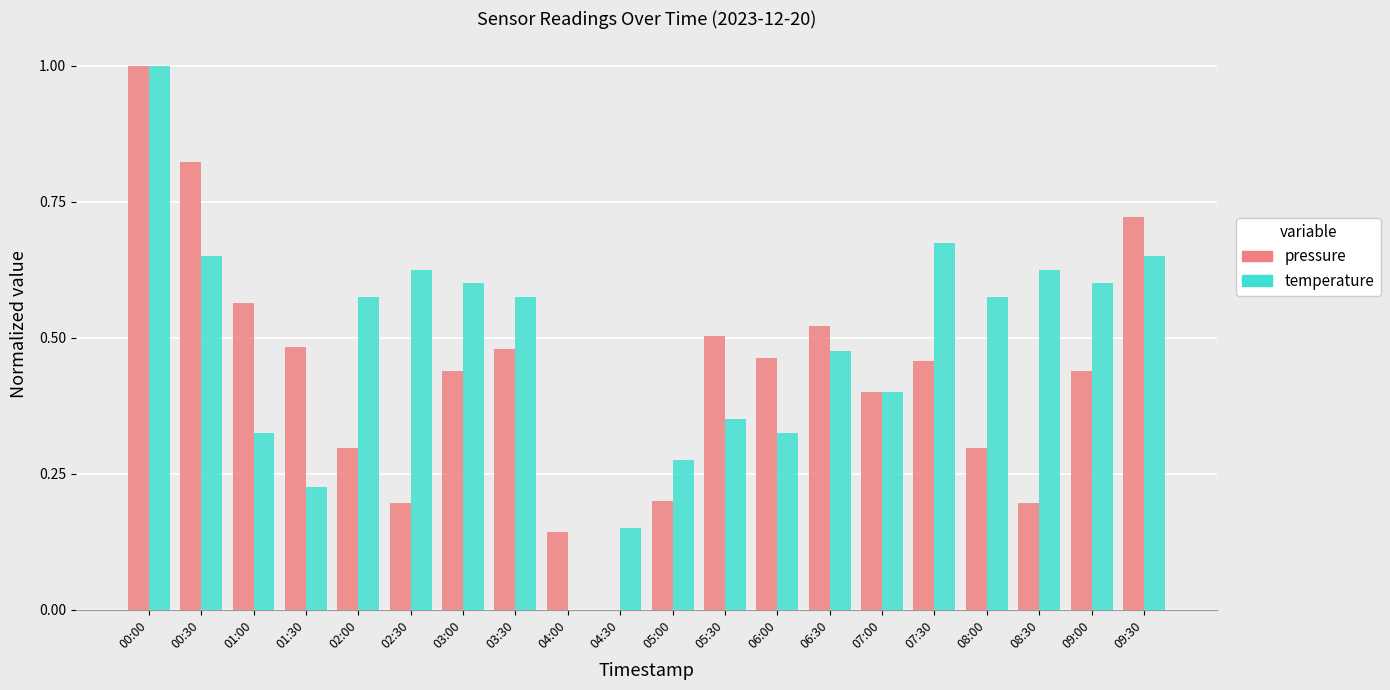

What is the sum of the pressure values at 04:00 and 00:30?

1.0